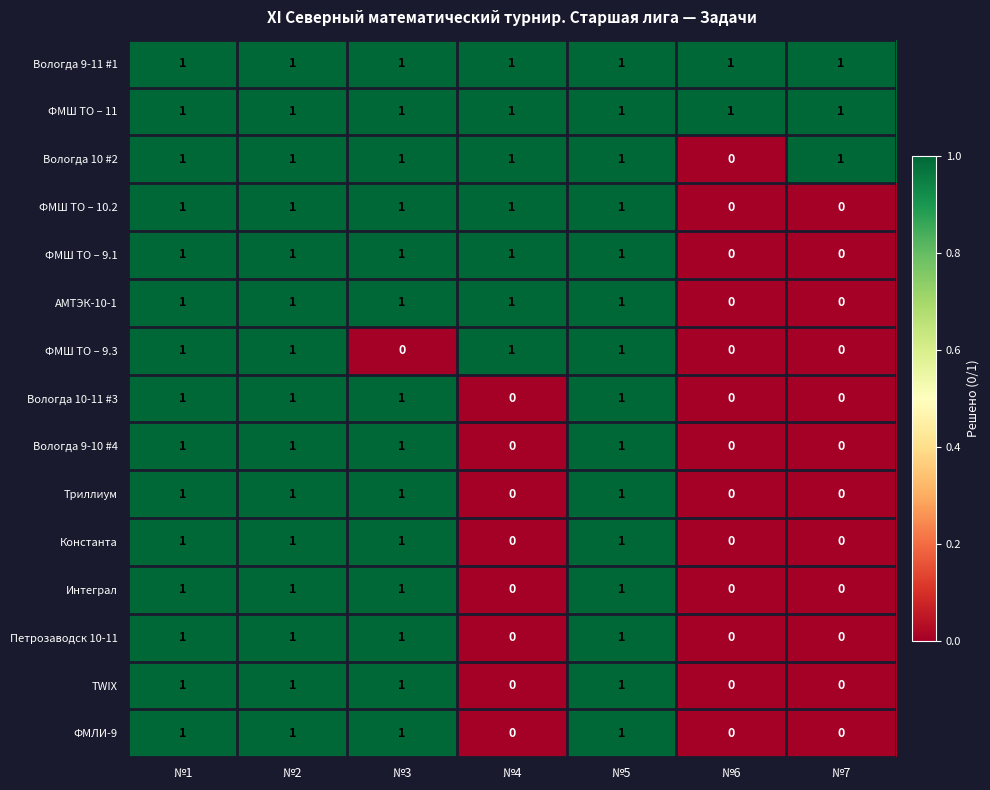

How many Вологда 10 #2 values are between 1 and 2?

6